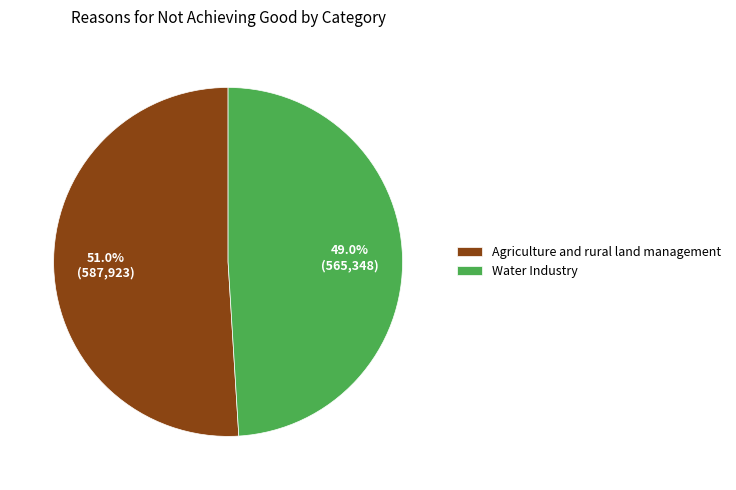

Which category has the biggest portion of the pie?

Agriculture and rural land management